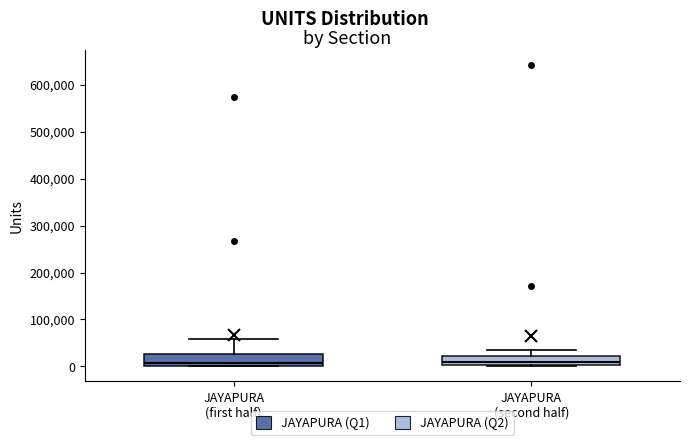

Reading left to right, read every box against the y-axis: the position of its median line, the range the box covers, and the ends of its whiskers. The values are not printed on the chart, so give them approximately, as read against the axis.

JAYAPURA (first half): median 10000, box 0 to 30000, whiskers 0 to 60000
JAYAPURA (second half): median 10000, box 0 to 20000, whiskers 0 (just below the box's lower edge) to 30000